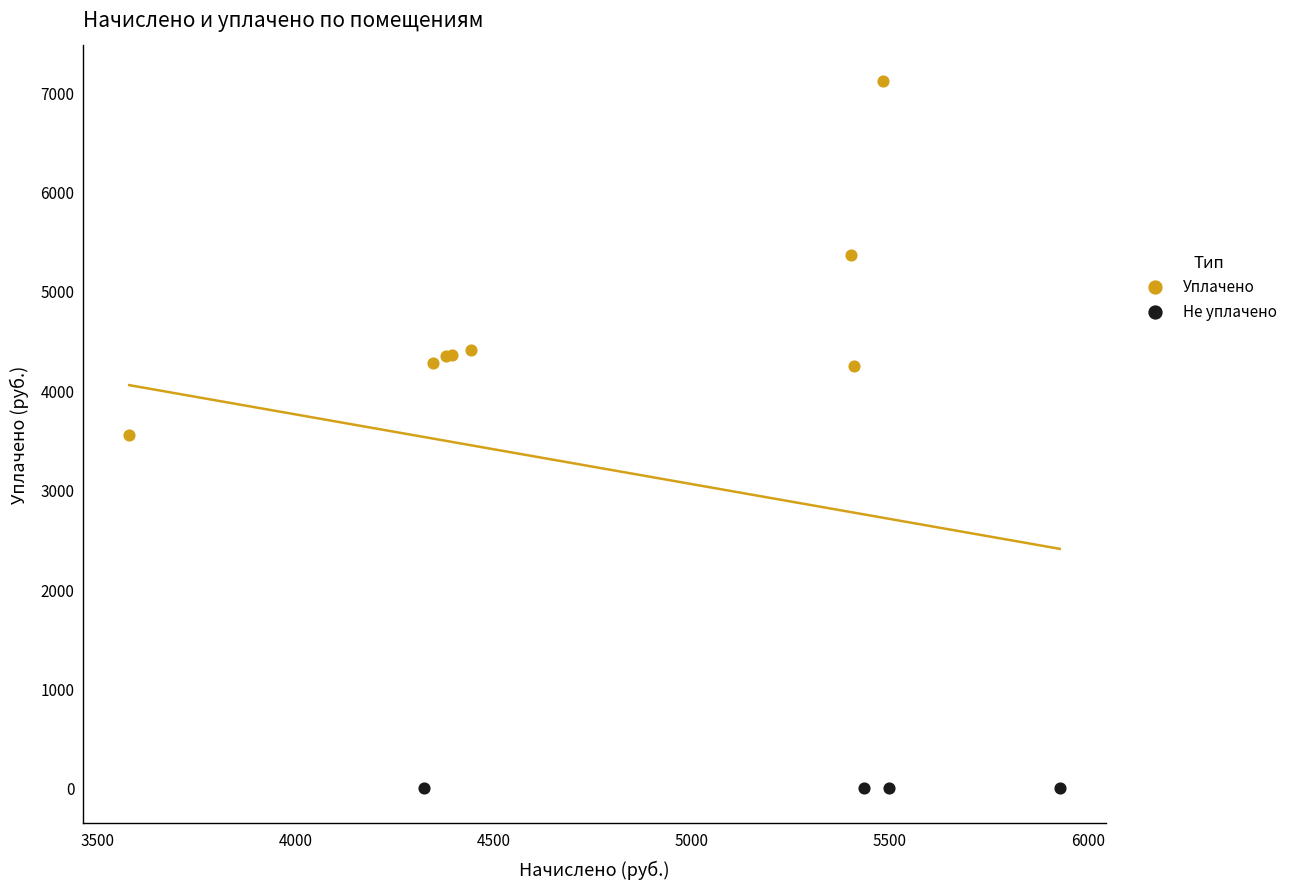

Which series contains the lowest Y value?

Не уплачено